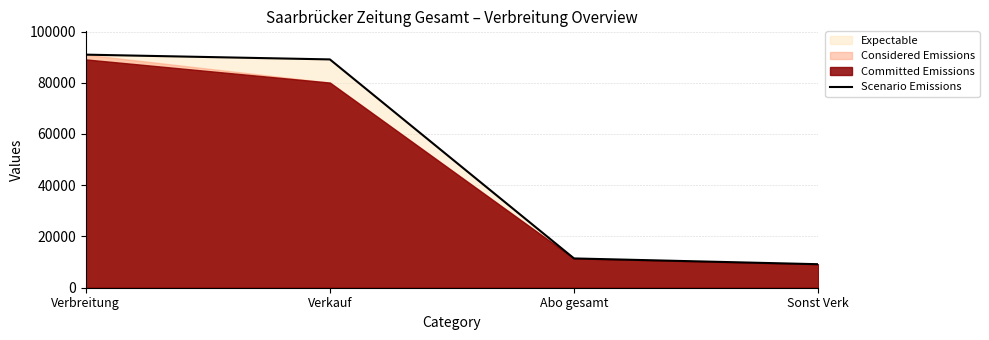

What is the change in value from Verbreitung to Abo gesamt?

-79540